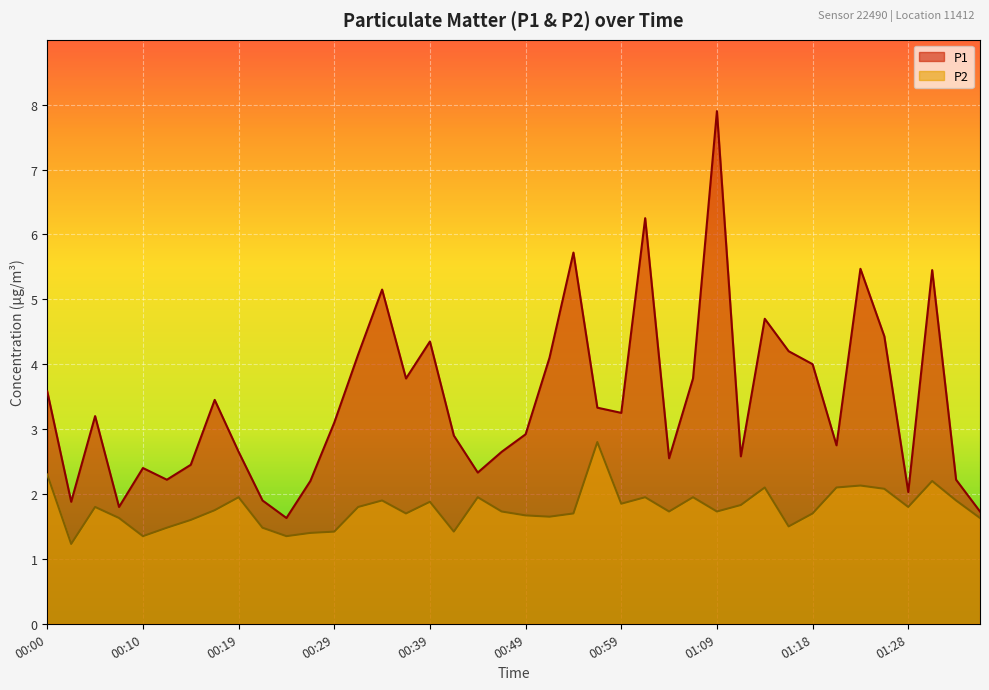

What position from the left is 00:29?

13